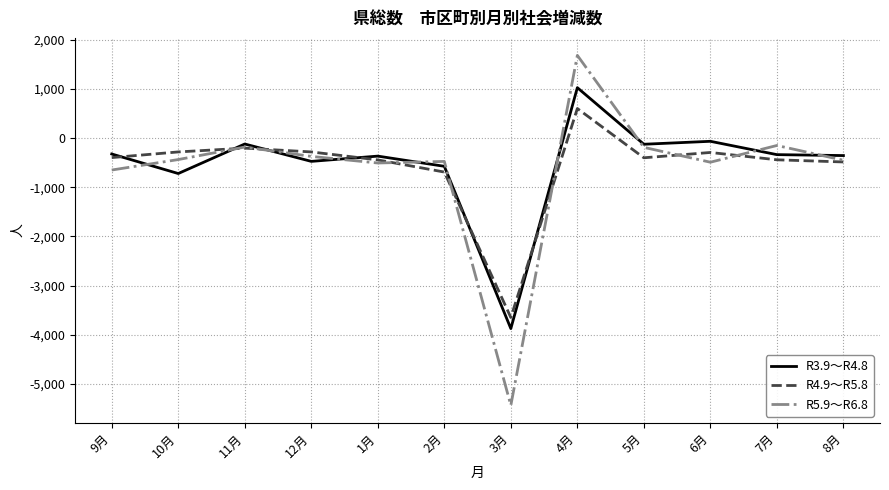

Which series changed the most between 10月 and 12月?

R3.9～R4.8